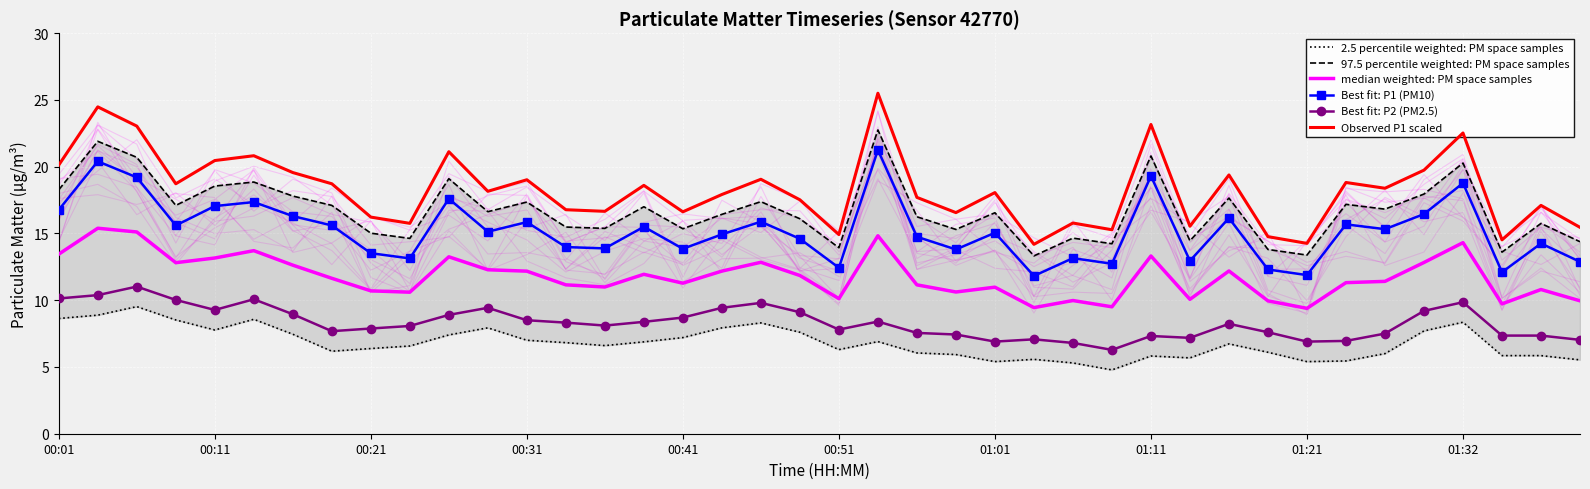

True or false: 97.5 percentile weighted: PM space samples has a value of 14.2 at 27.

True